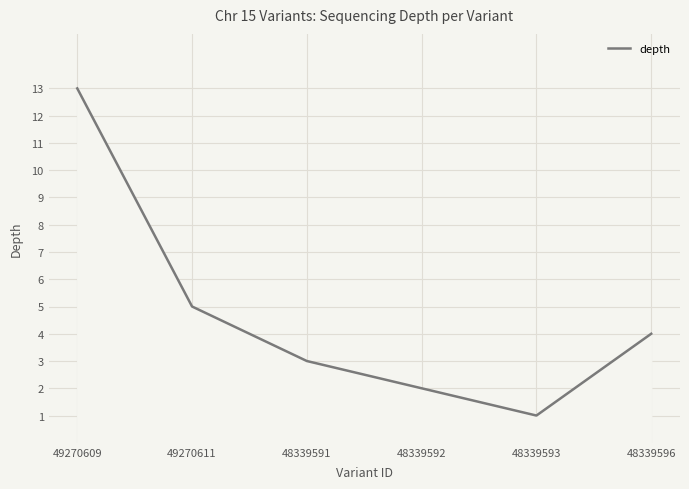

Count the number of data series in this chart.

1